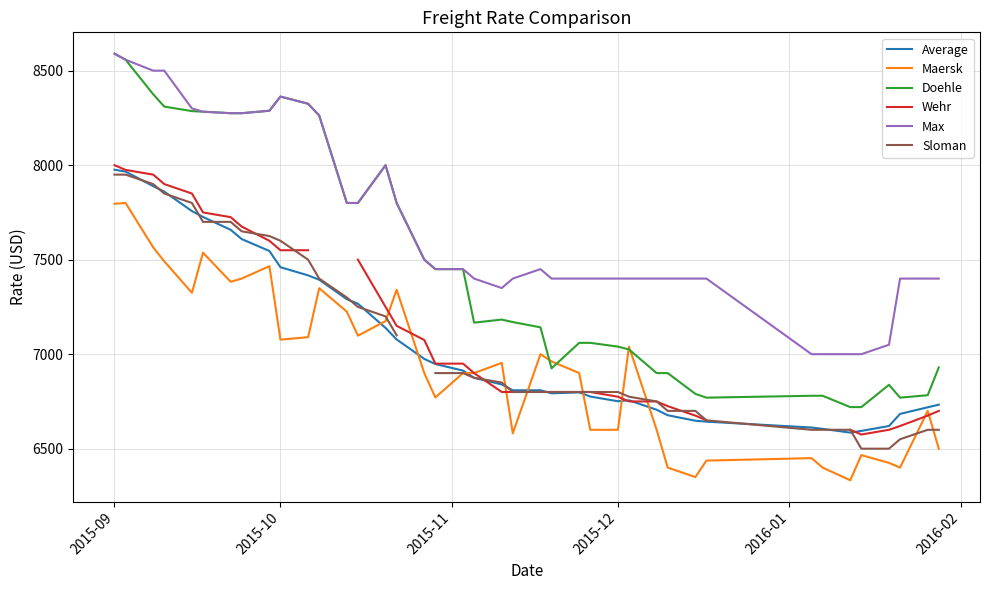

True or false: Max and Maersk intersect in this chart.

False